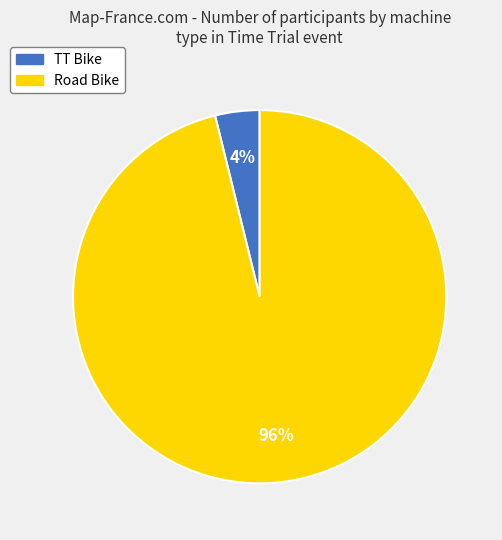

To the nearest percent, what percentage of the pie is Road Bike?

96%